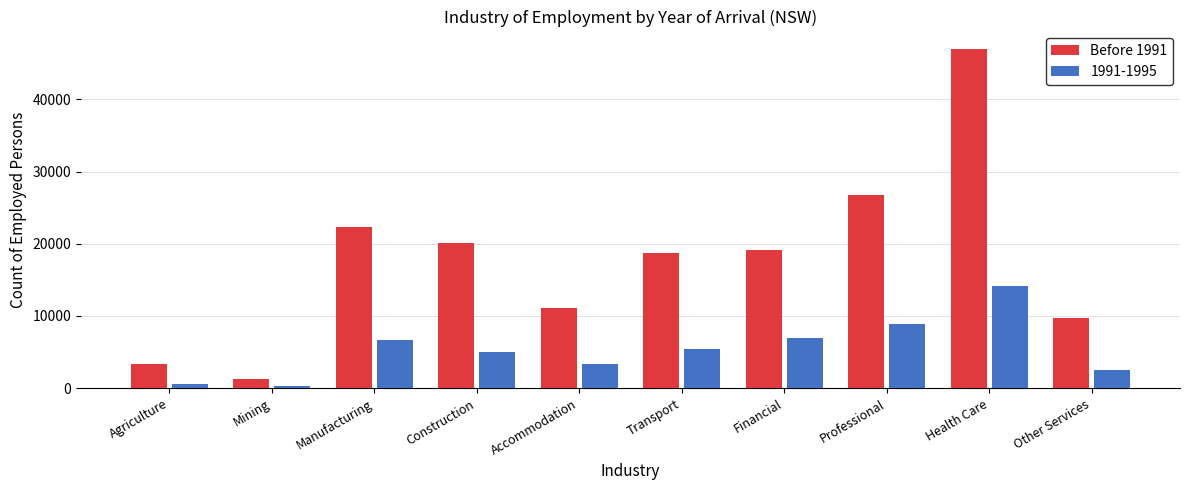

Which series has the largest range (max minus min)?

Before 1991